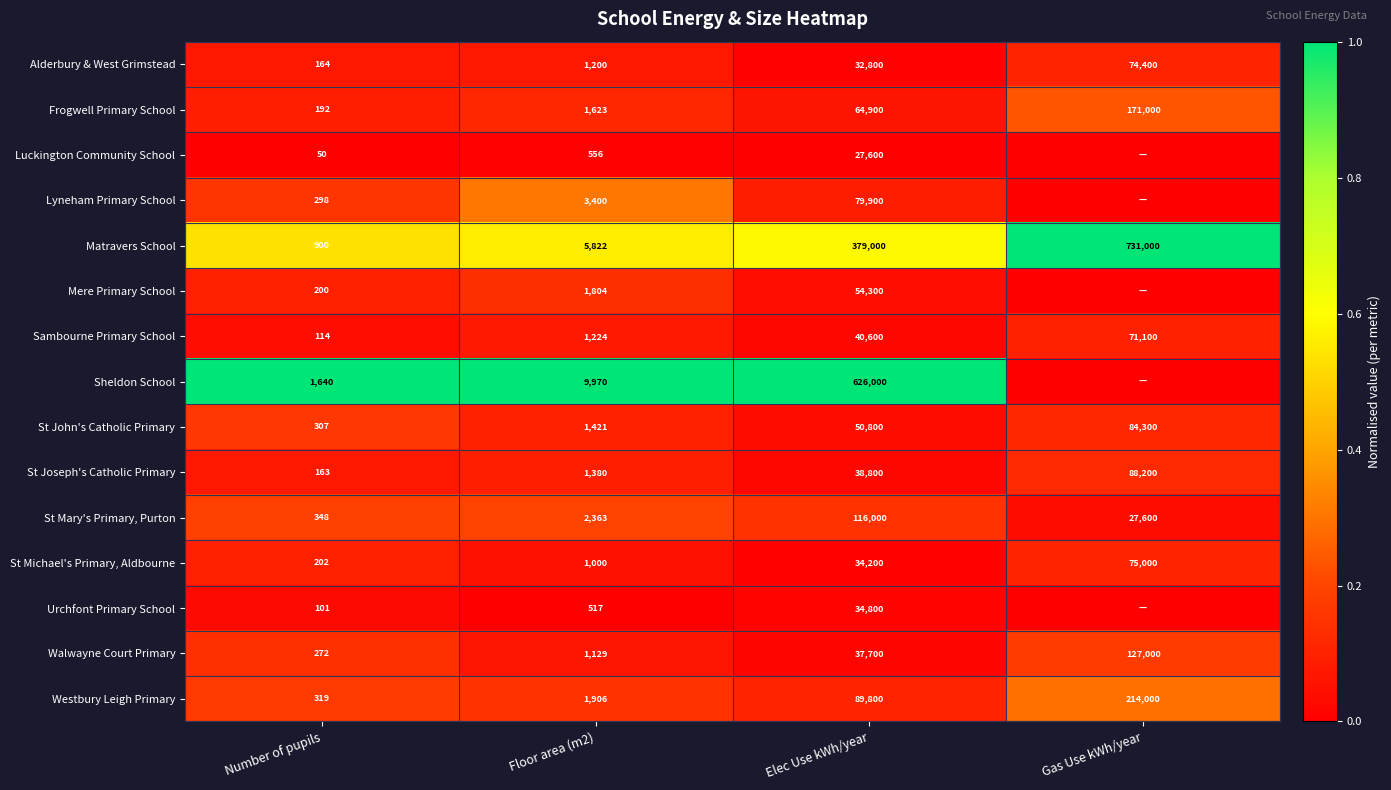

The value of Mere Primary School at Floor area (m2) is 511. True or false?

False